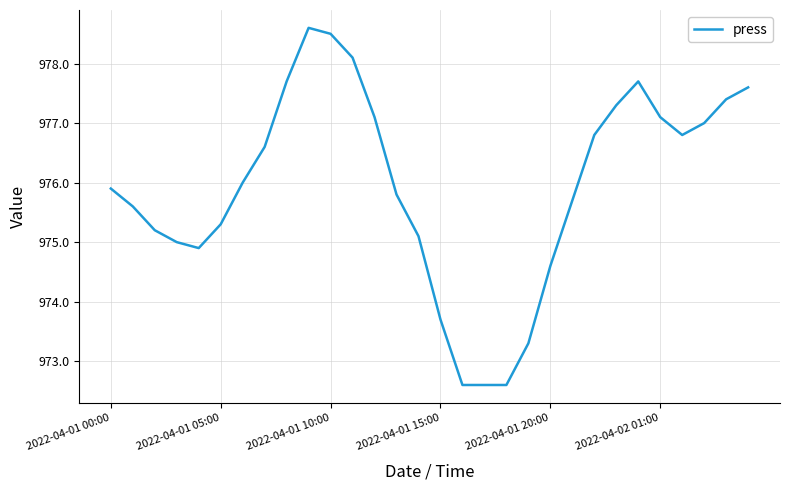

How many series are shown in this chart?

1